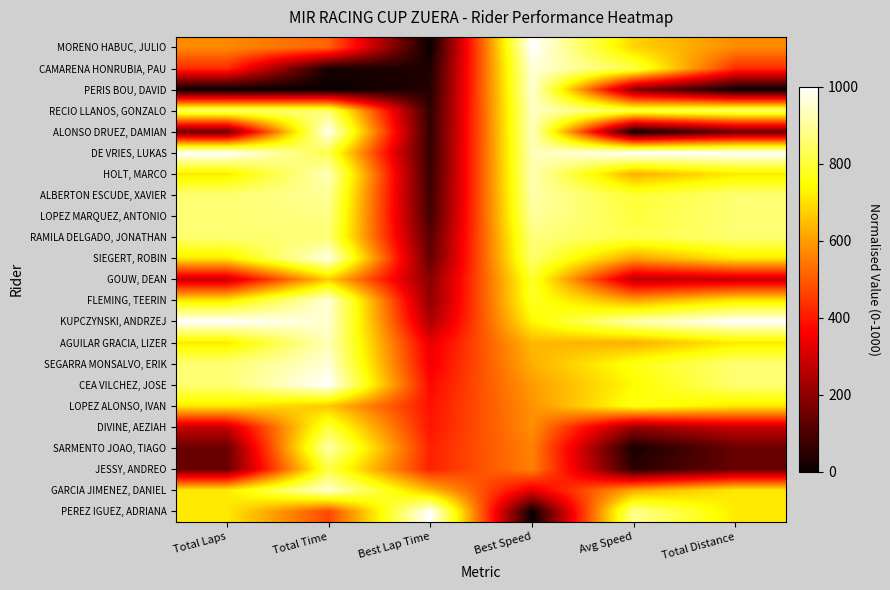

Which has a higher value, Total Time or Best Lap Time?

Total Time